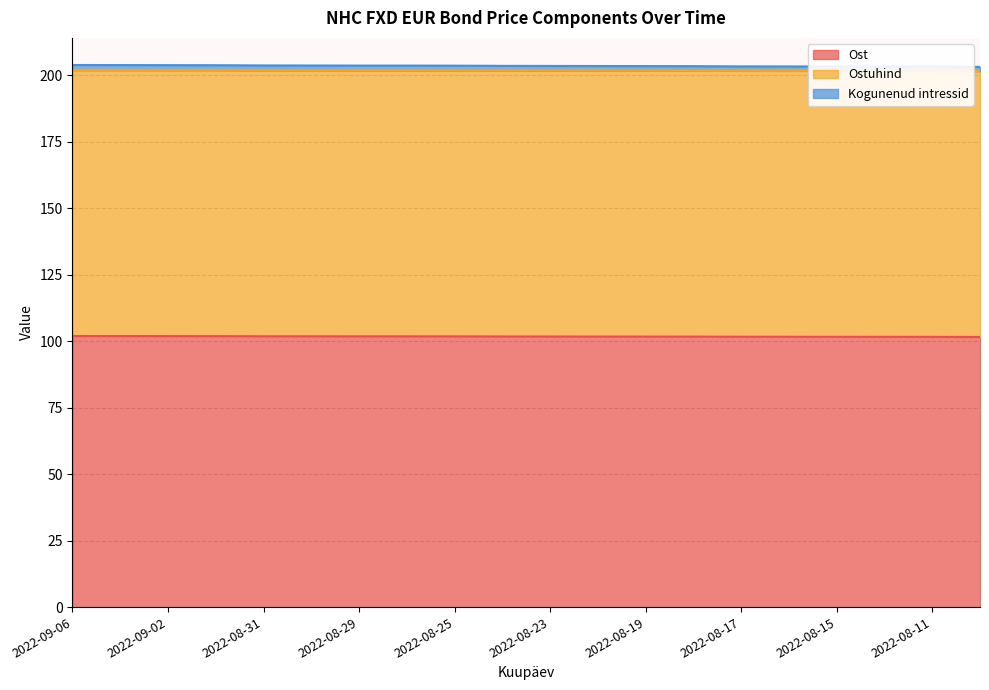

What is the difference between the Ost values at 2022-08-12 and 2022-08-17?

0.1